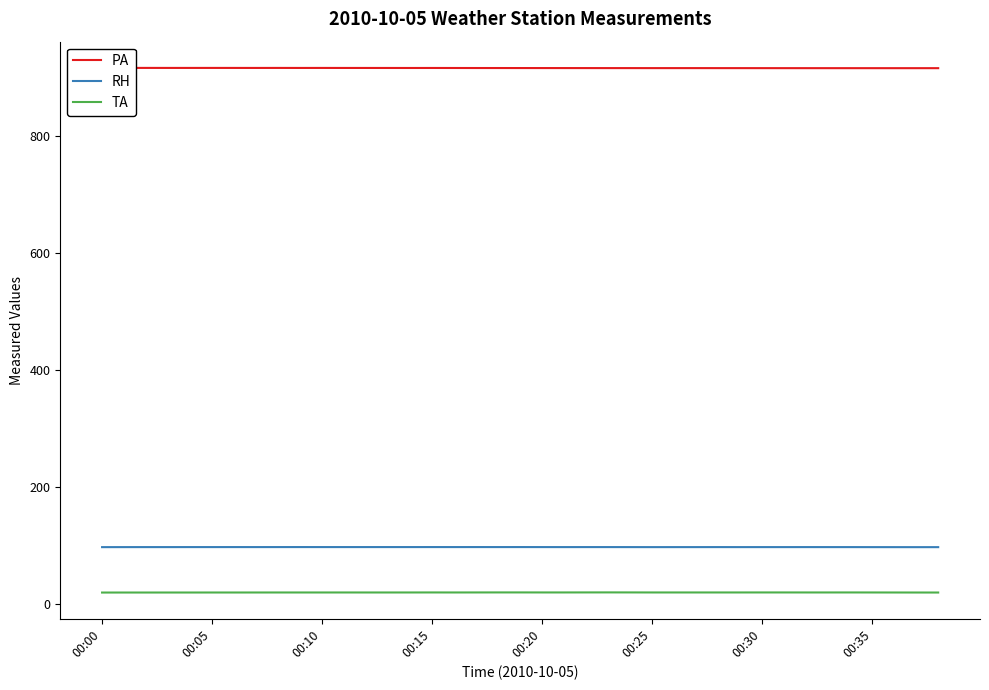

True or false: RH has a value of 97.1 at 8.

True